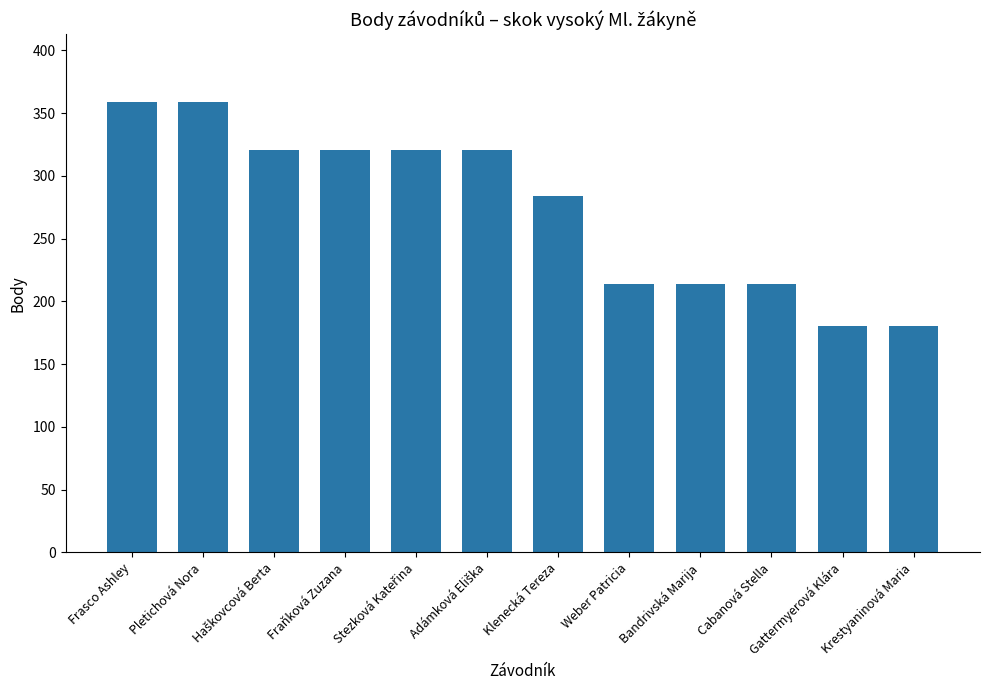

What is the average value?

274